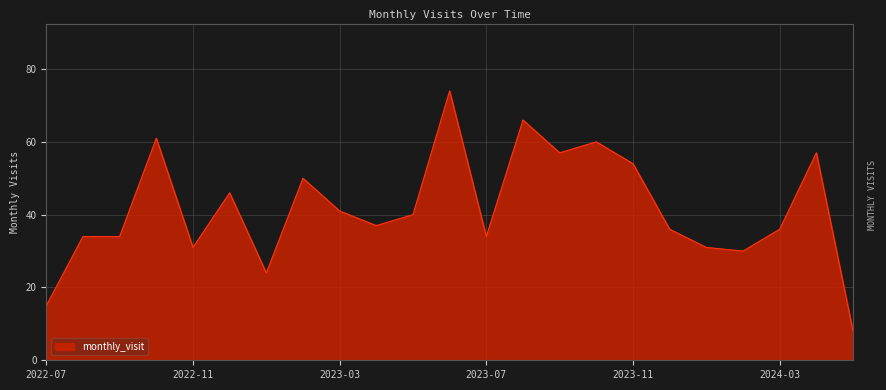

What is the smallest value displayed?

8